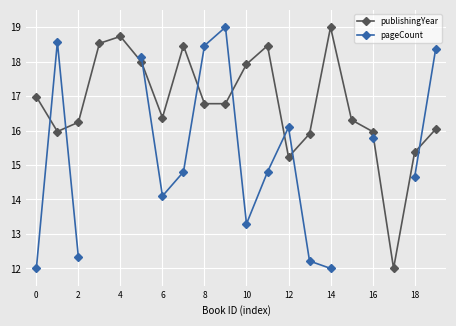

How many interior local peaks does the publishingYear series have?

4